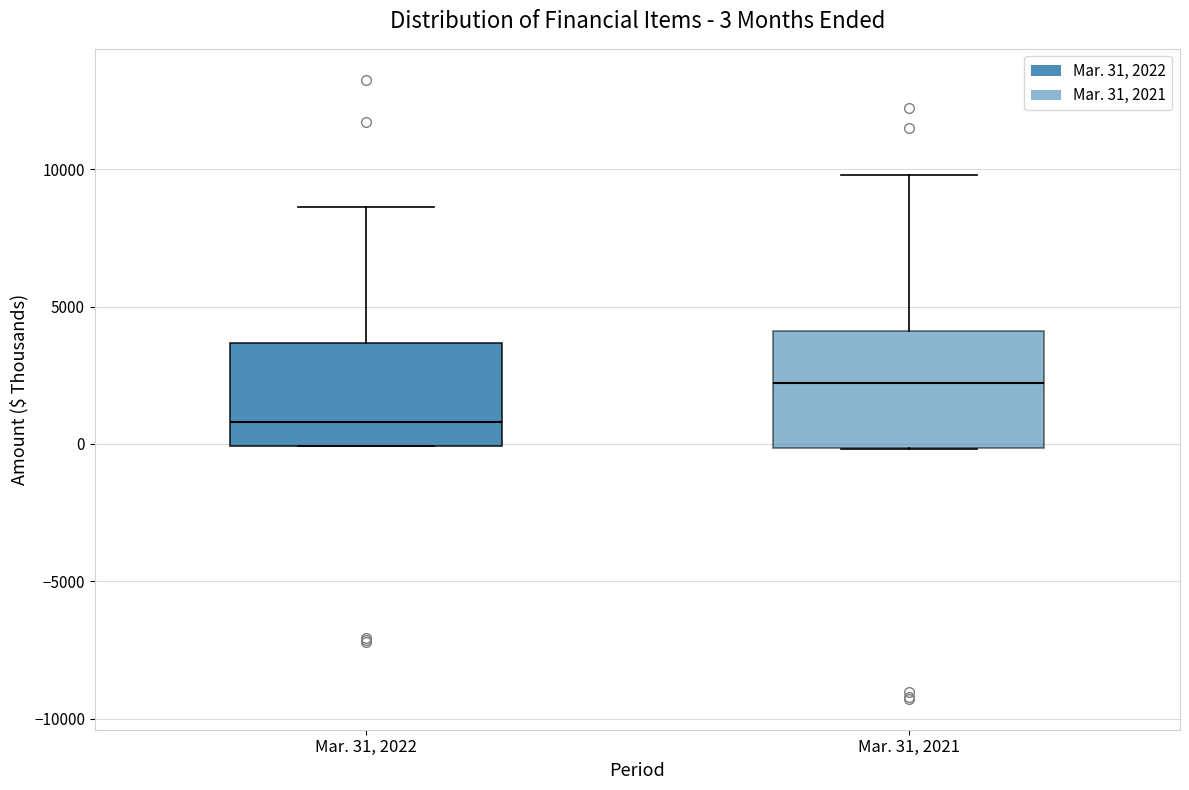

Which box's median line is the highest?

Mar. 31, 2021